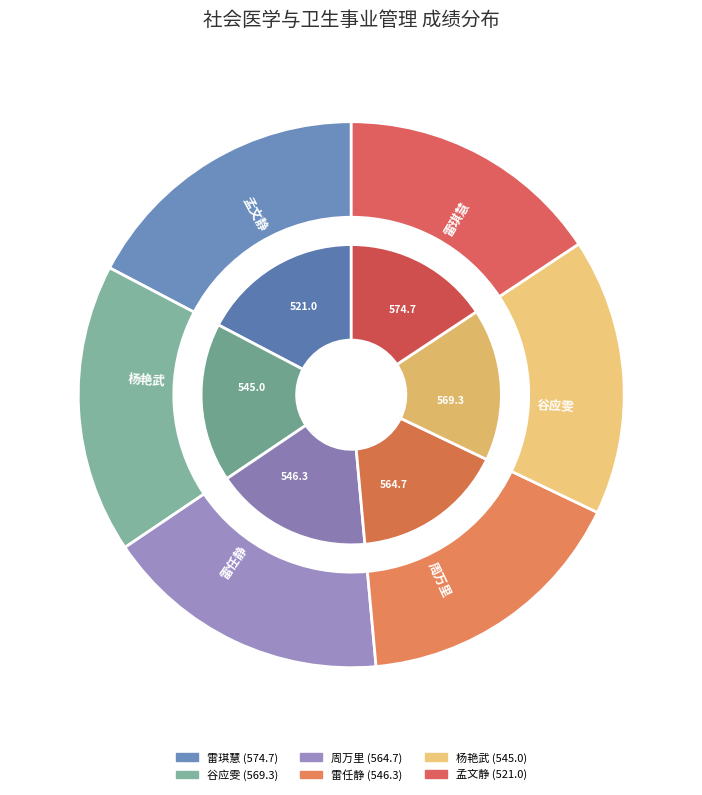

Which category has the smallest portion of the pie?

孟文静